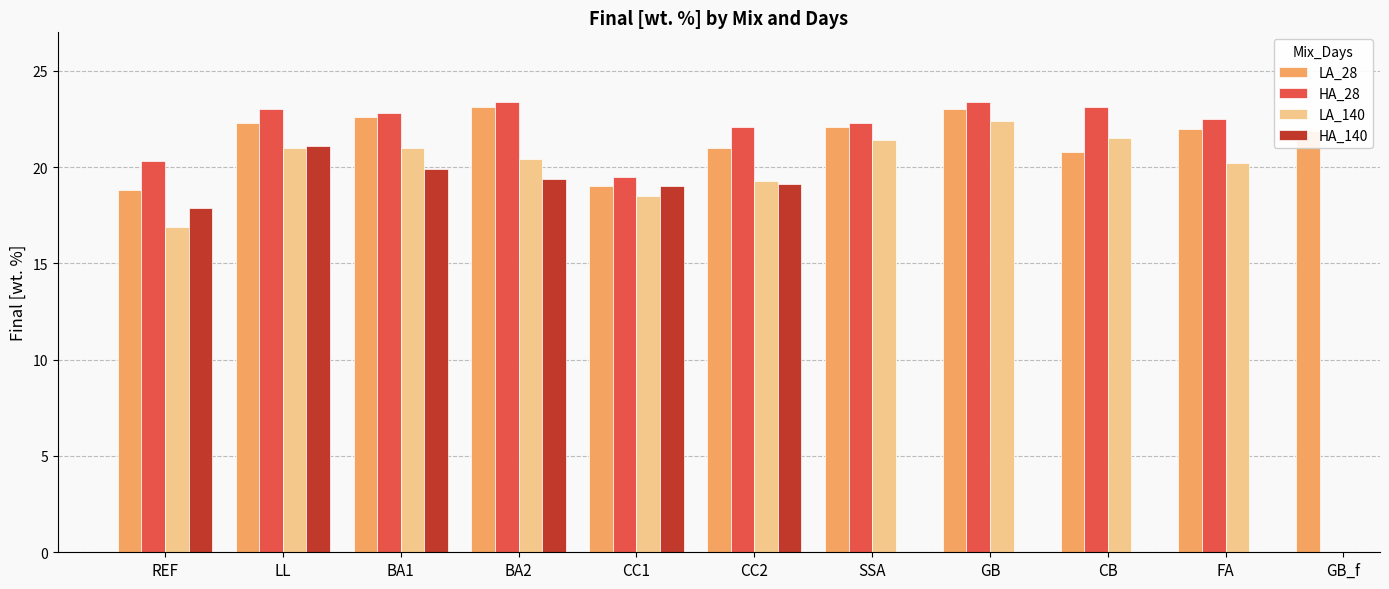

At how many categories does at least one series exceed 17?

11